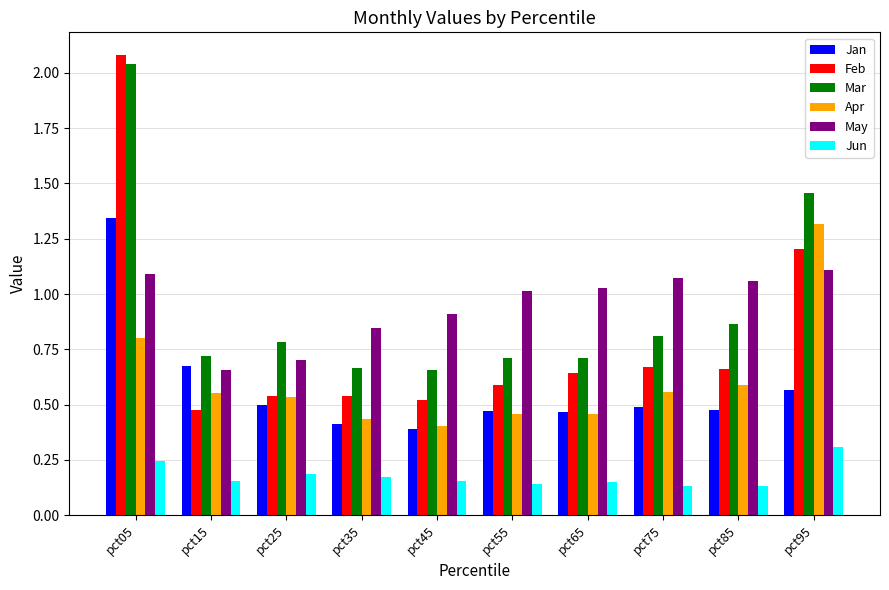

Between pct15 and pct95, which series saw the biggest shift?

Apr